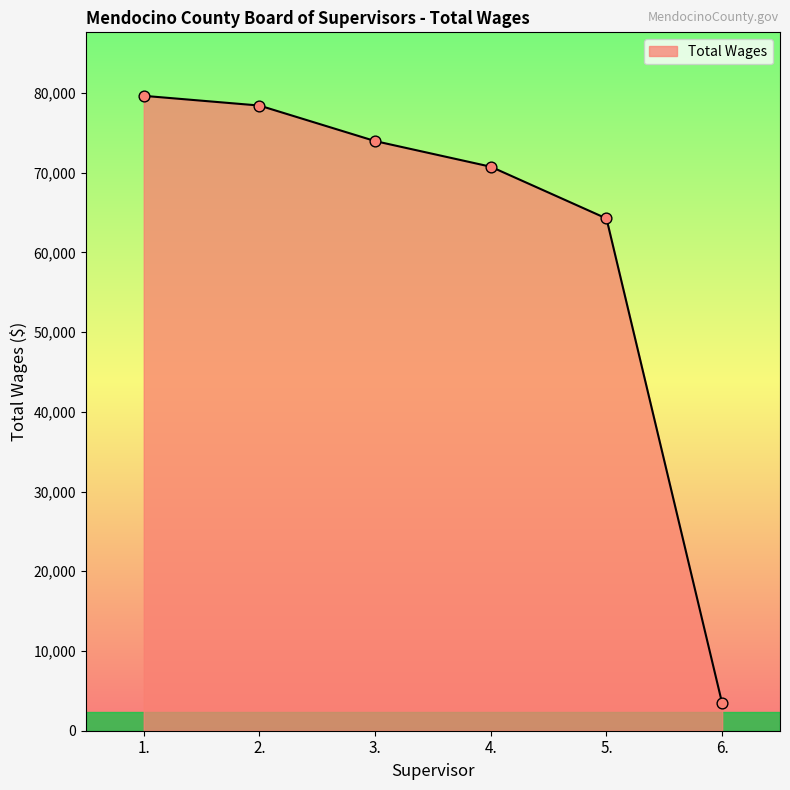

Which has a higher value, 2. or 1.?

1.